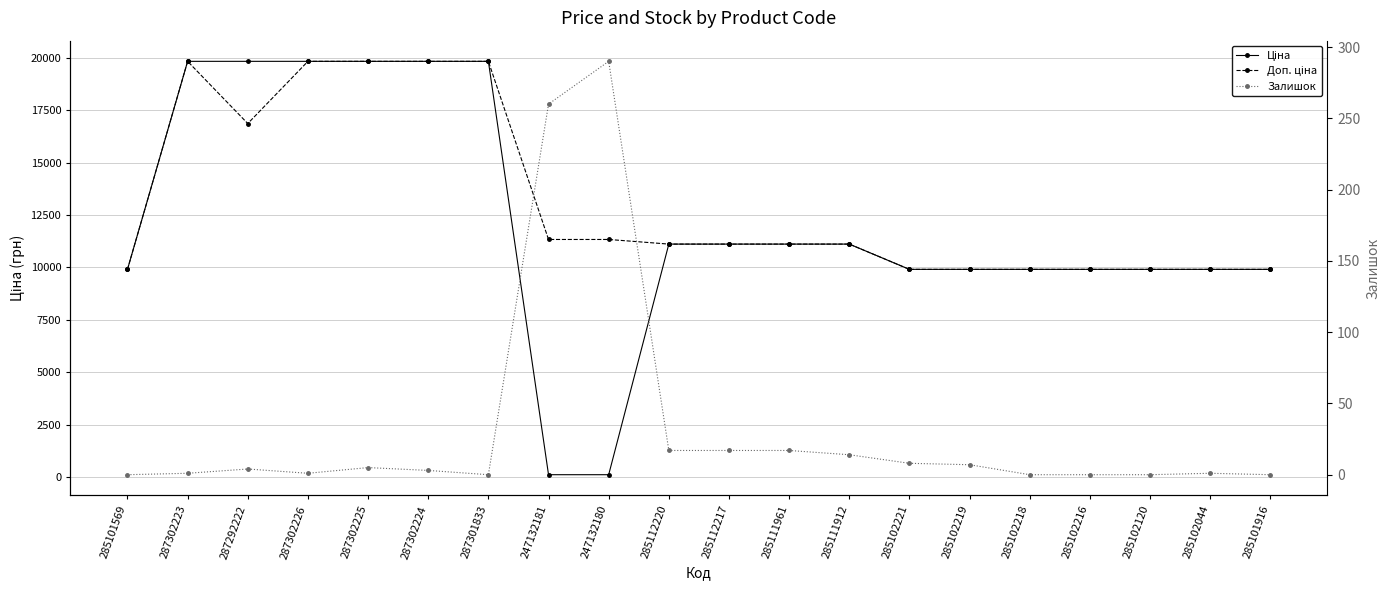

Is the value of Доп. ціна at 285102221 greater than the value of Залишок at 287302224?

Yes